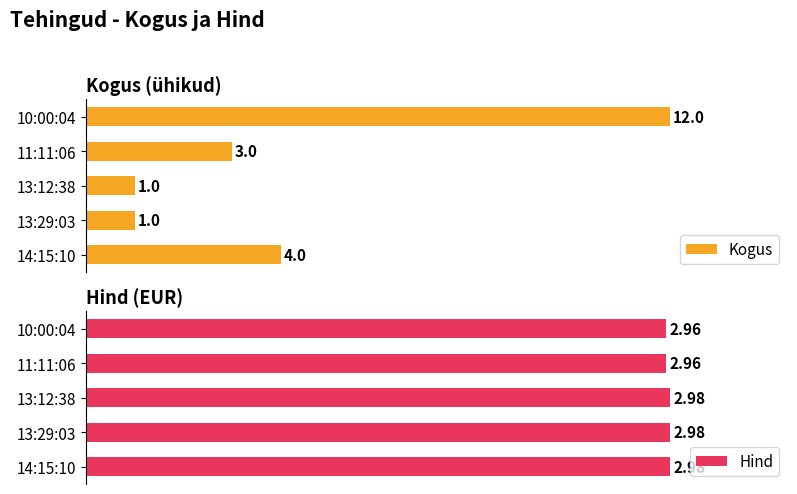

The Hind series shows 176.1 at 10:00:04. True or false?

False